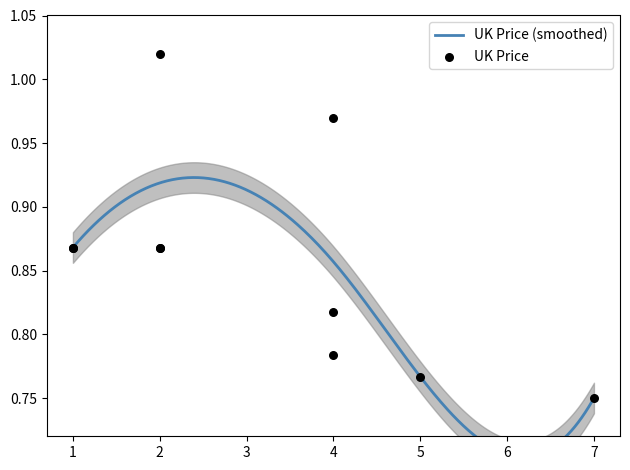

Between 7 and 4, which is larger?

4